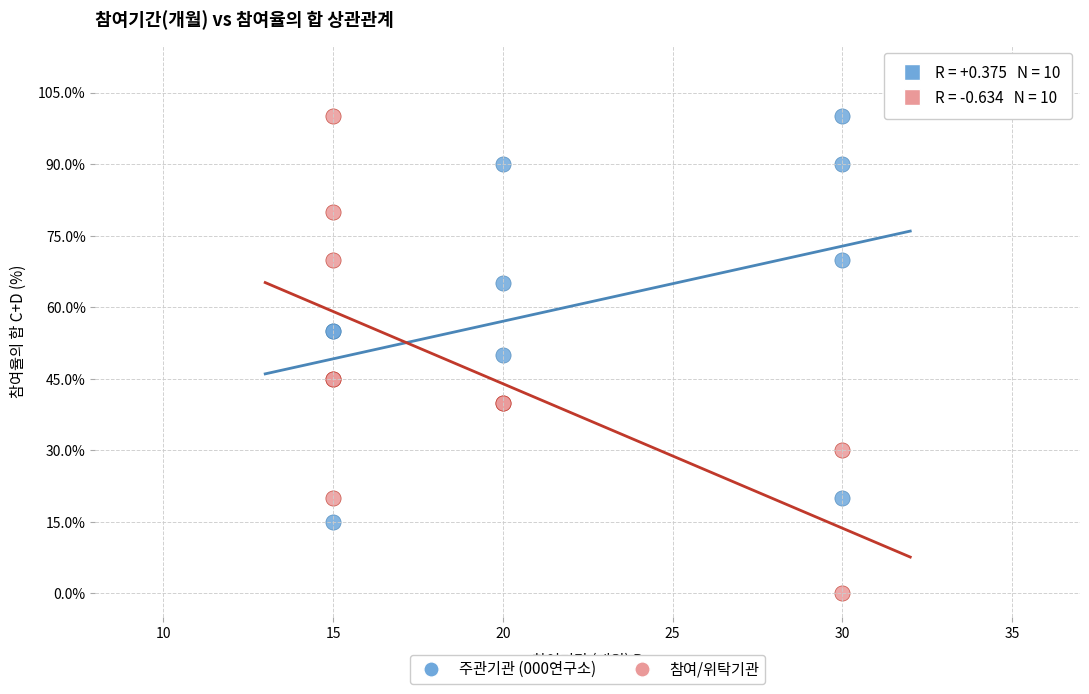

Which series has the widest spread of Y values?

참여/위탁기관